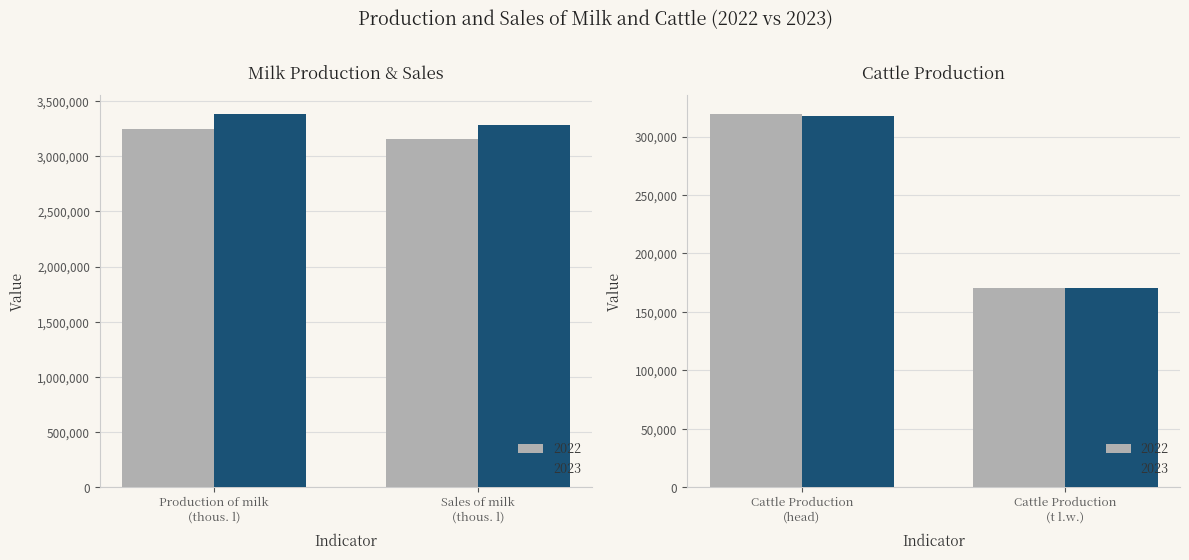

What is the value of the 2022 bar at the 2nd from the left?

3160896.9